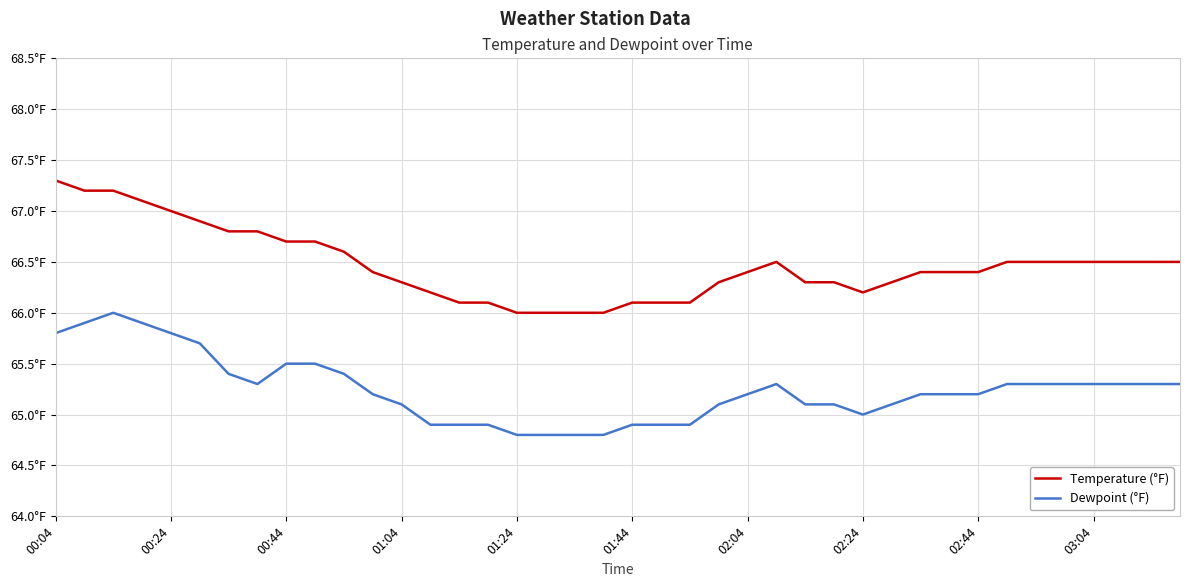

True or false: Temperature (°F) and Dewpoint (°F) intersect in this chart.

False